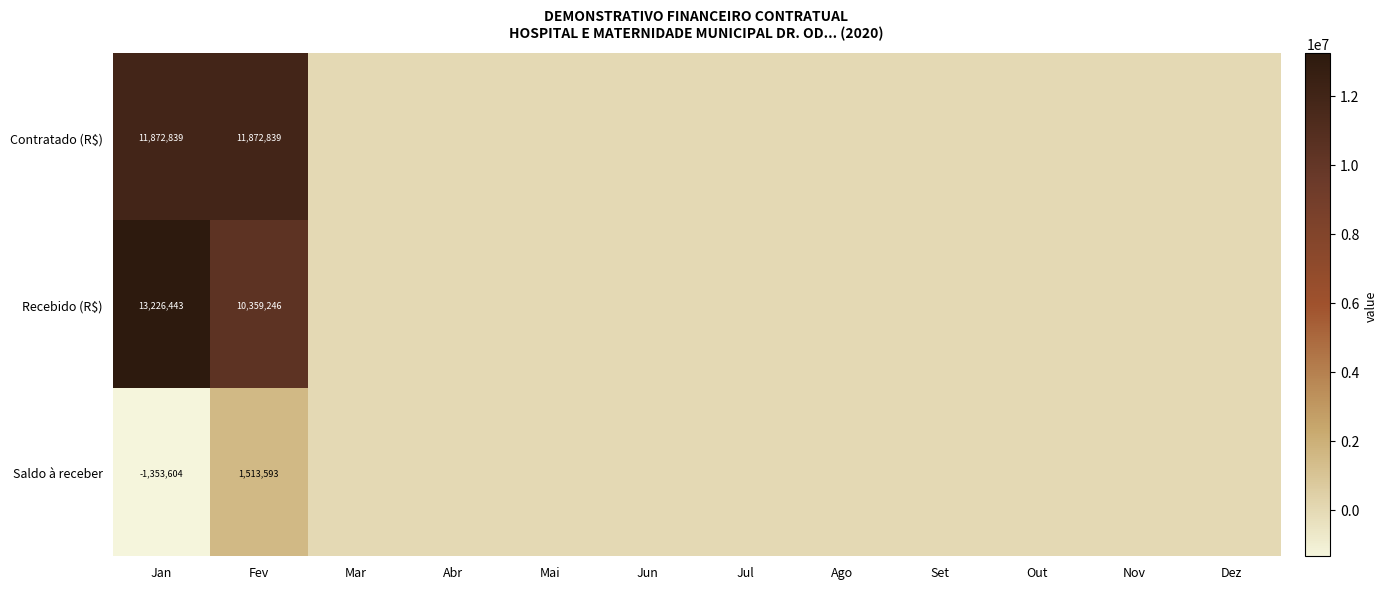

How many series are shown in this chart?

3